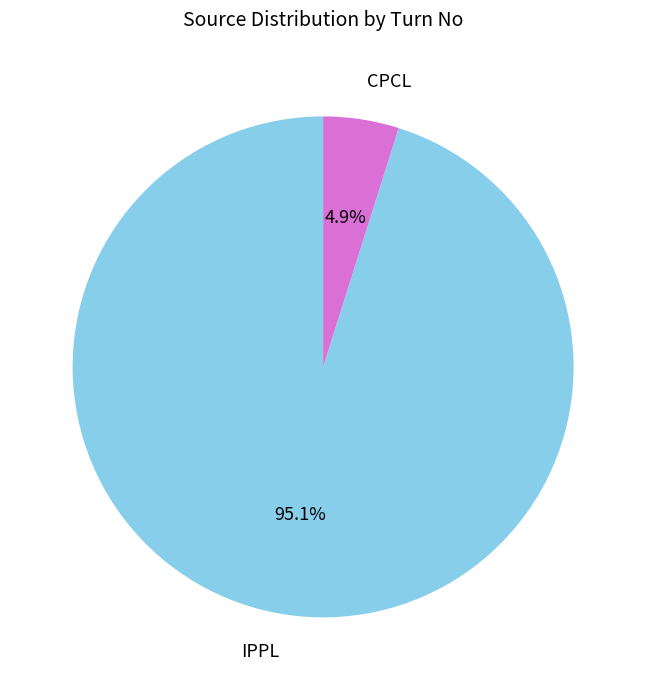

How many slices are in this pie chart?

2